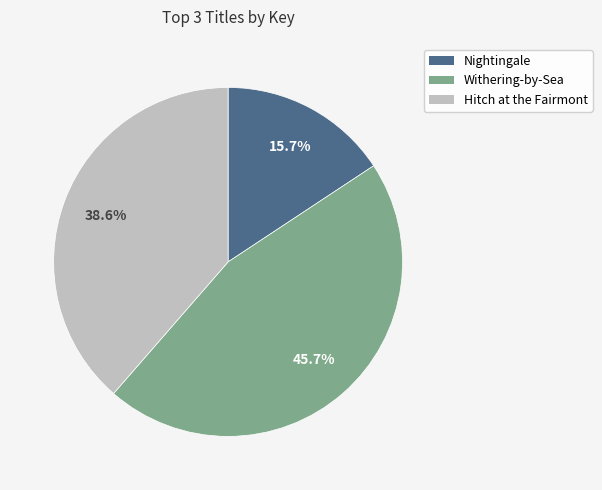

Is there any slice that represents more than half of the pie?

No